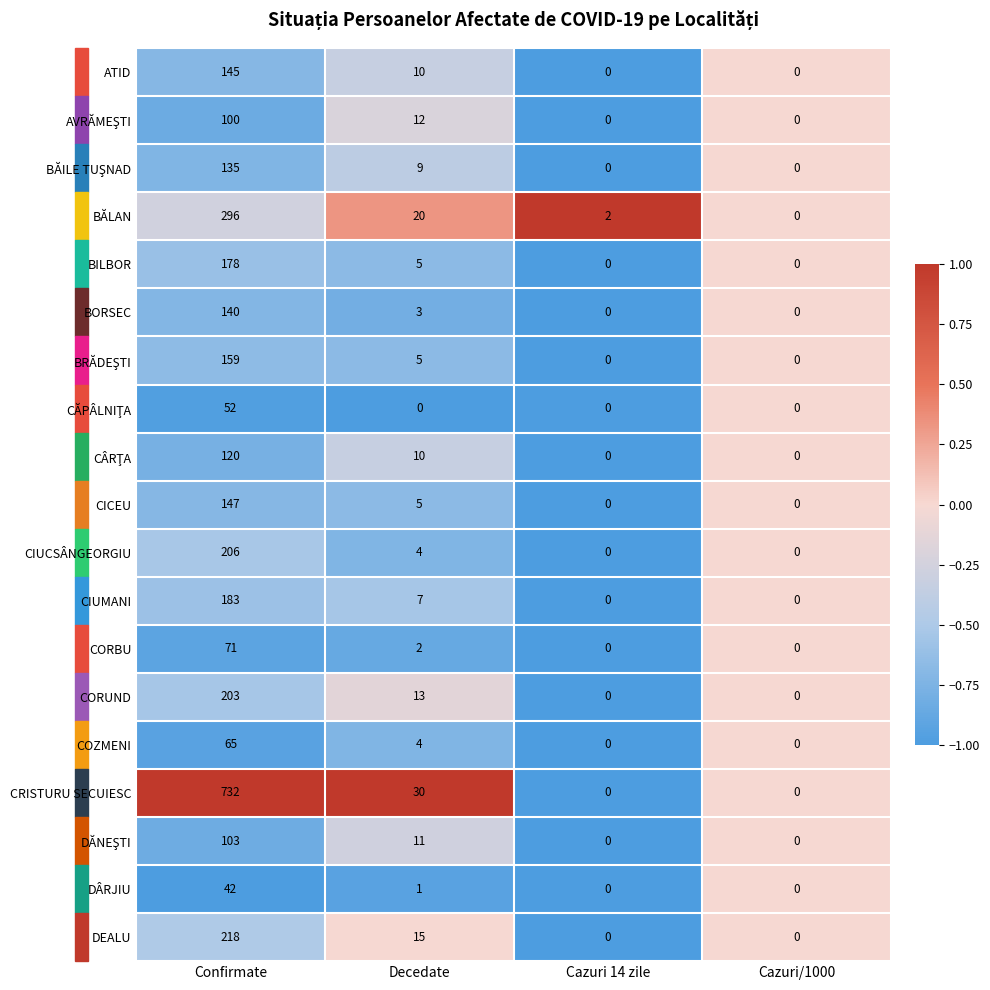

What is the minimum value shown in the chart?

0